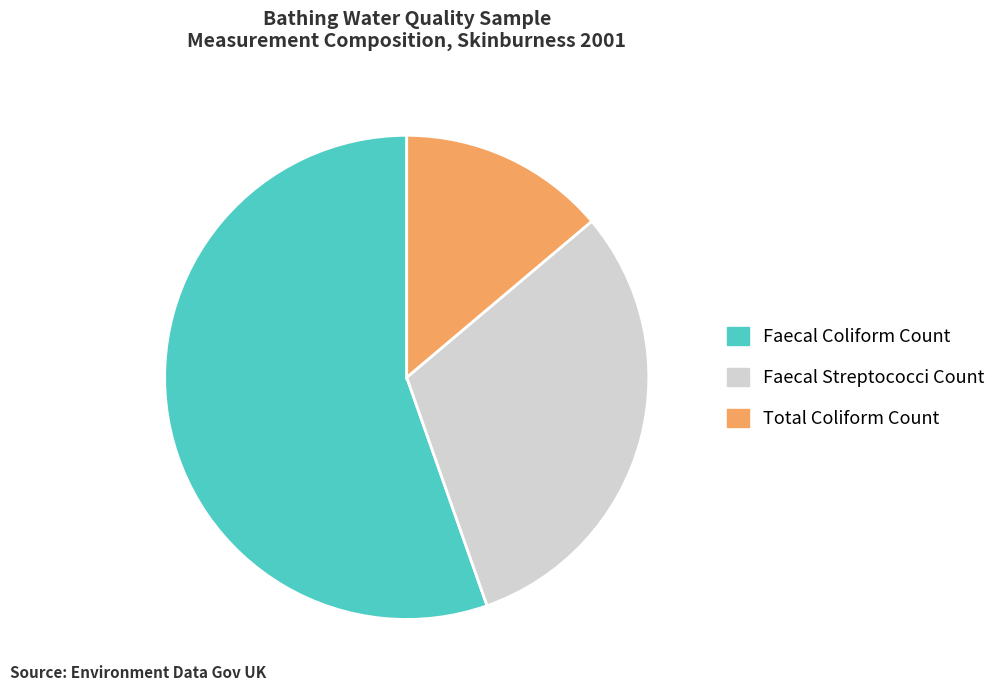

Which slice is the largest?

Faecal Coliform Count